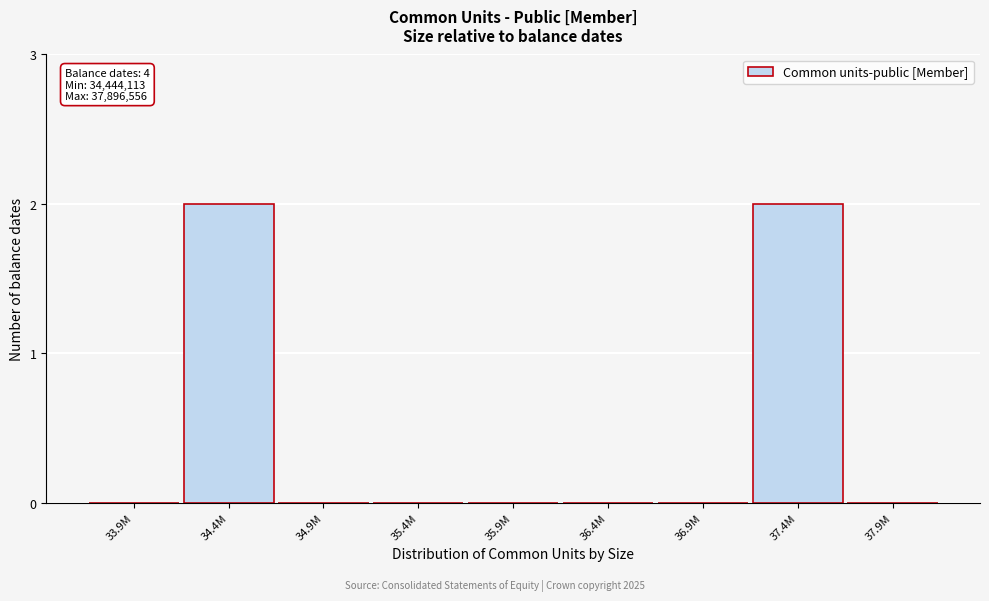

Reading left to right, transcribe all the data shown in this chart.

33.9M=0	34.4M=2	34.9M=0	35.4M=0	35.9M=0	36.4M=0	36.9M=0	37.4M=2	37.9M=0